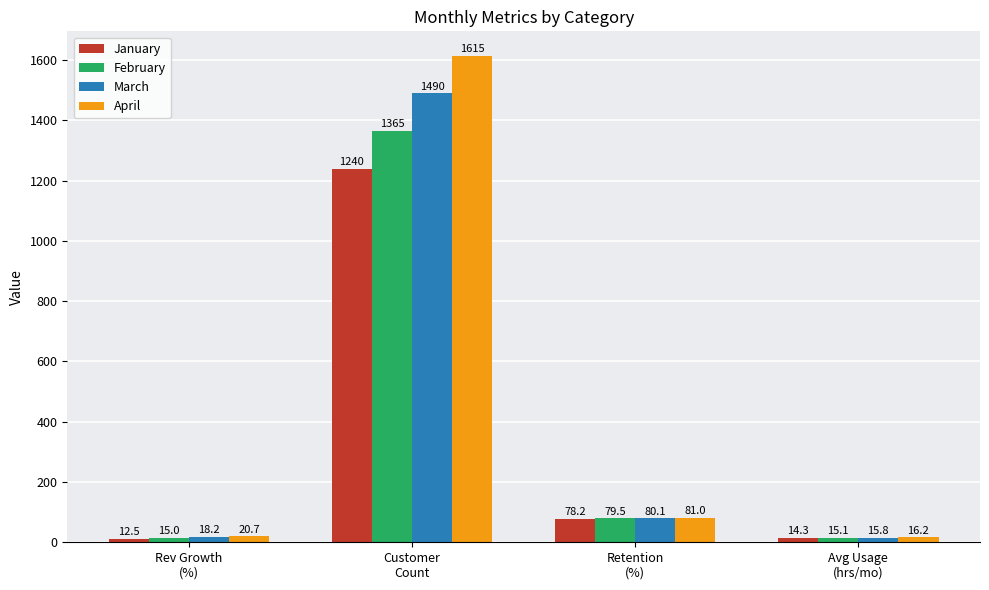

List the series in order of their overall mean, highest first.

April, March, February, January